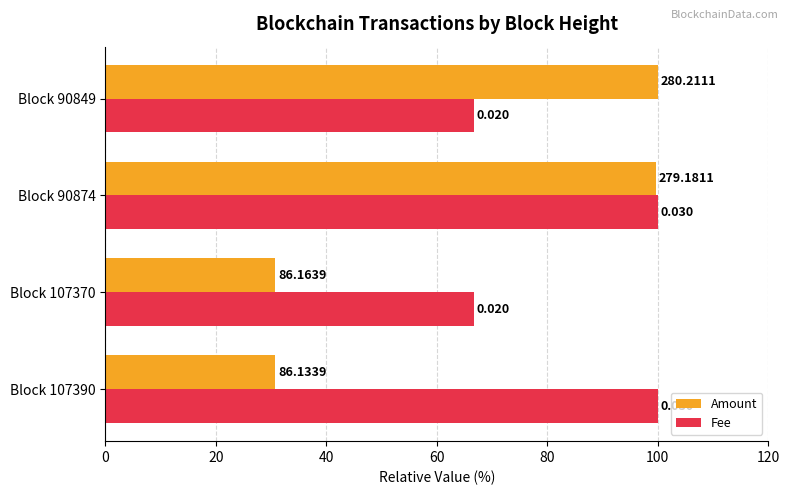

What are all the series names shown in the legend?

Amount, Fee